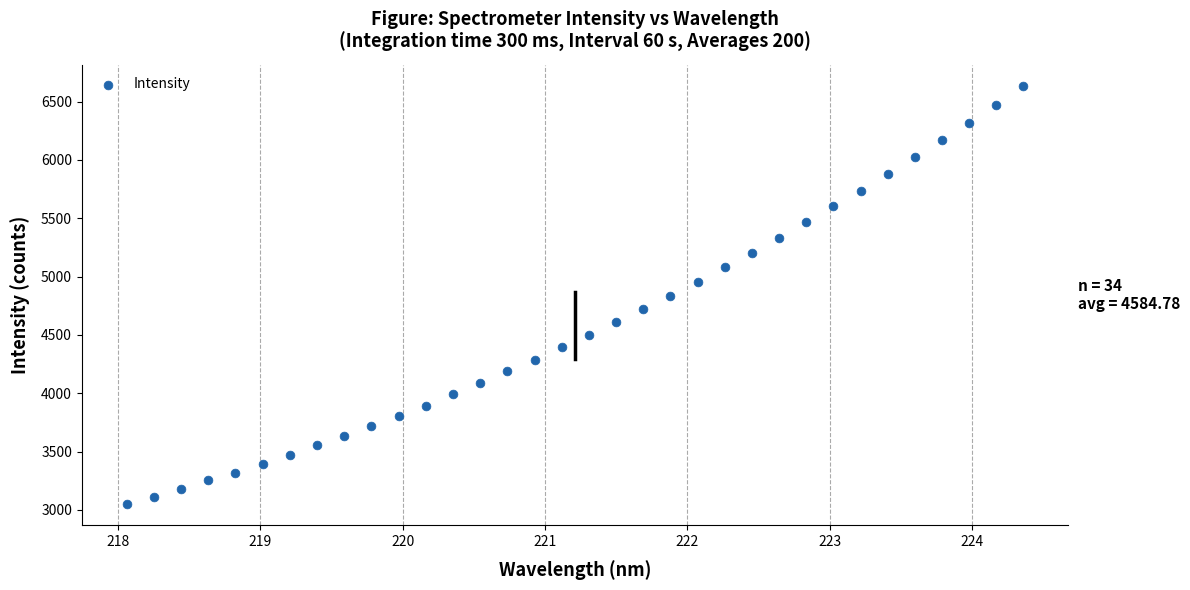

What is the range of X values (max minus min)?

6.3